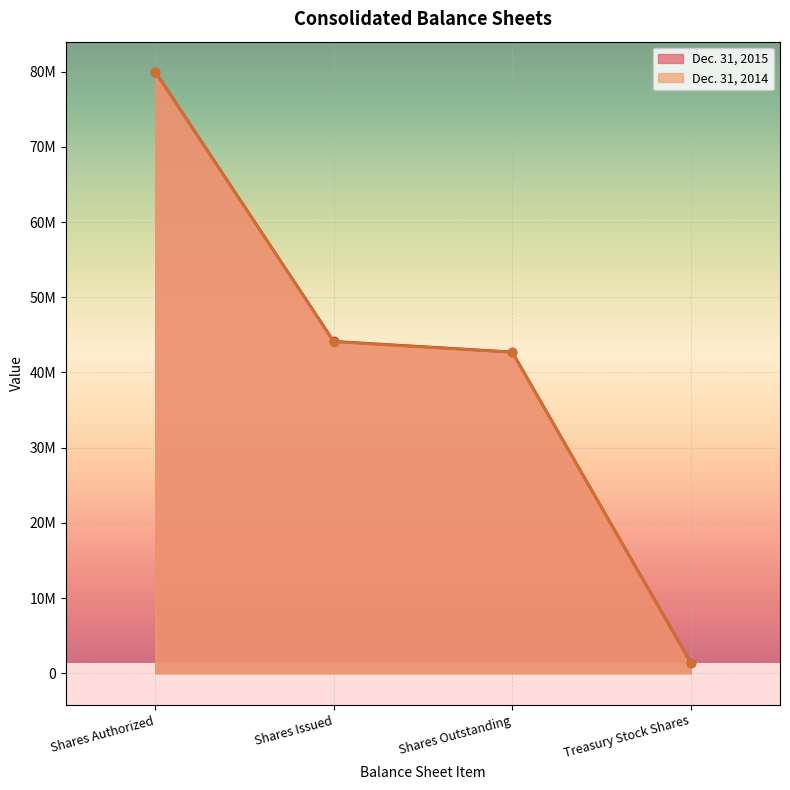

Is the value of Dec. 31, 2015 at Shares Issued greater than the value of Dec. 31, 2014 at Shares Authorized?

No